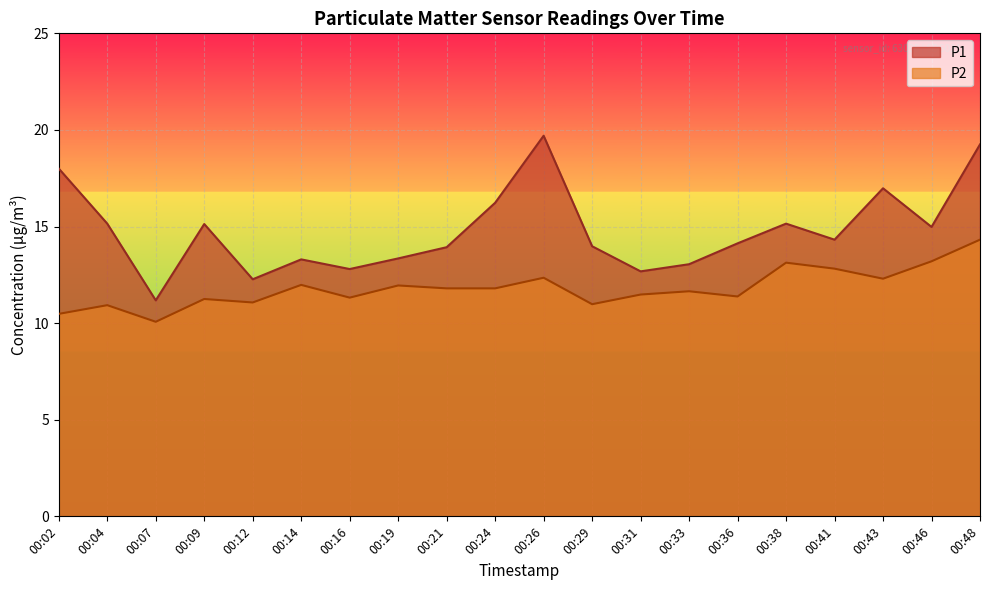

Which series has the widest spread of values?

P1